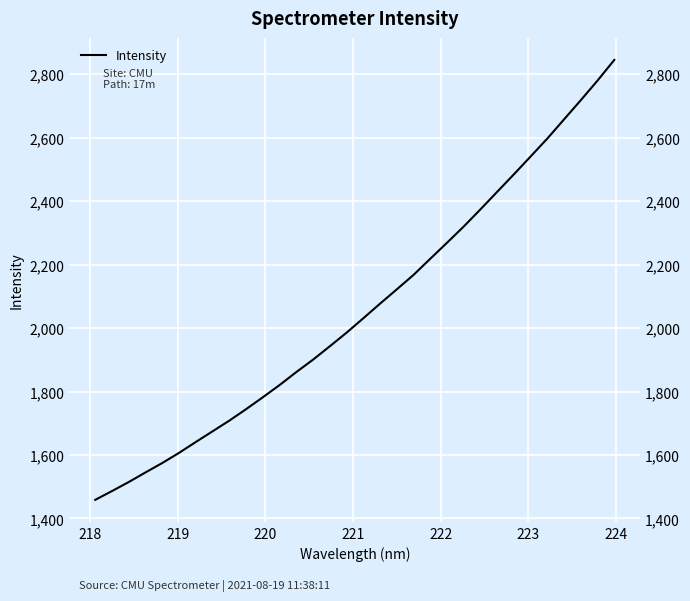

What is the difference between the maximum and minimum values?

1386.1